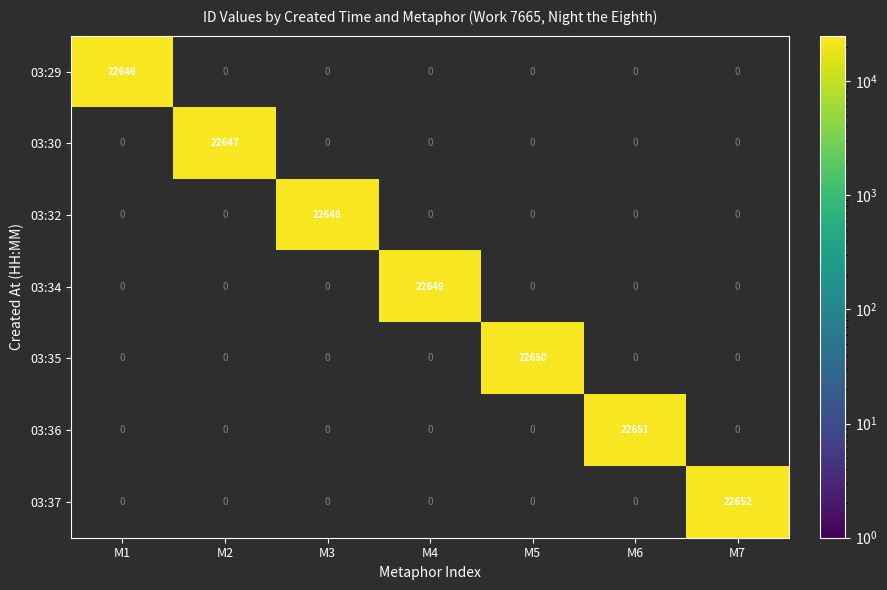

What value does the 03:34 series have at M4?

22649.0